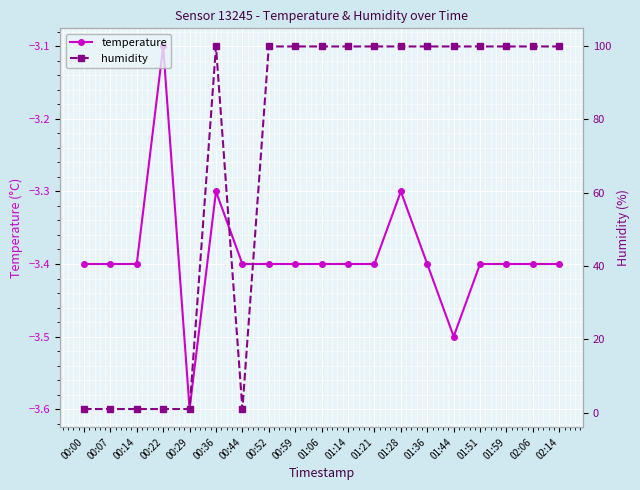

Rank the series by their maximum value, from highest to lowest.

humidity, temperature